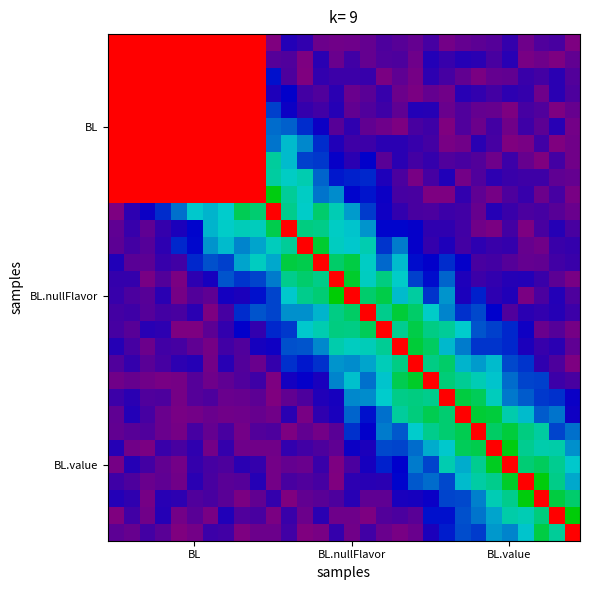

At how many categories does at least one series exceed 0?

30